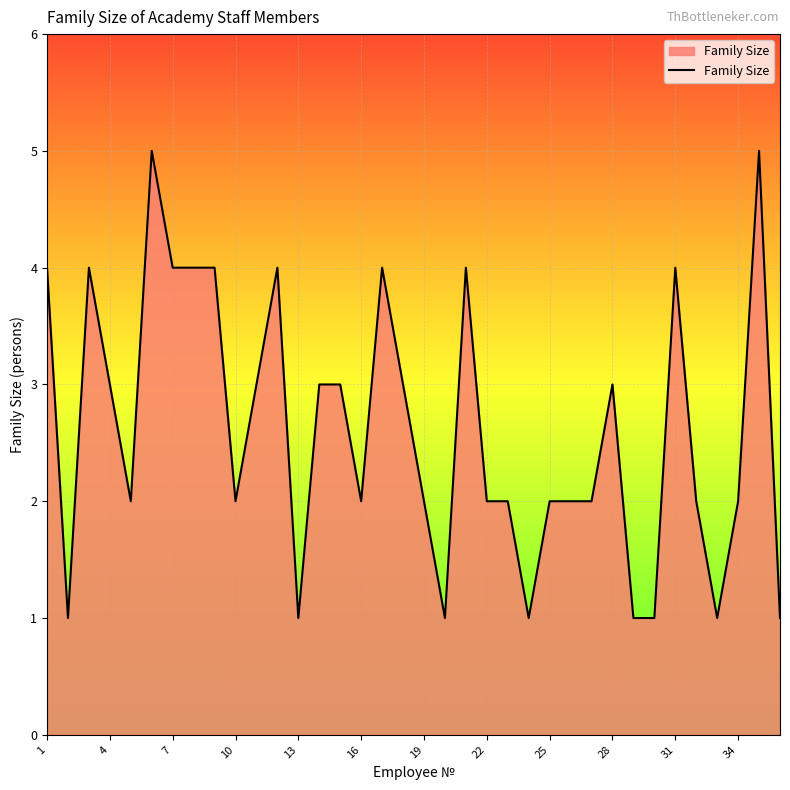

How many lines are shown in the chart?

1